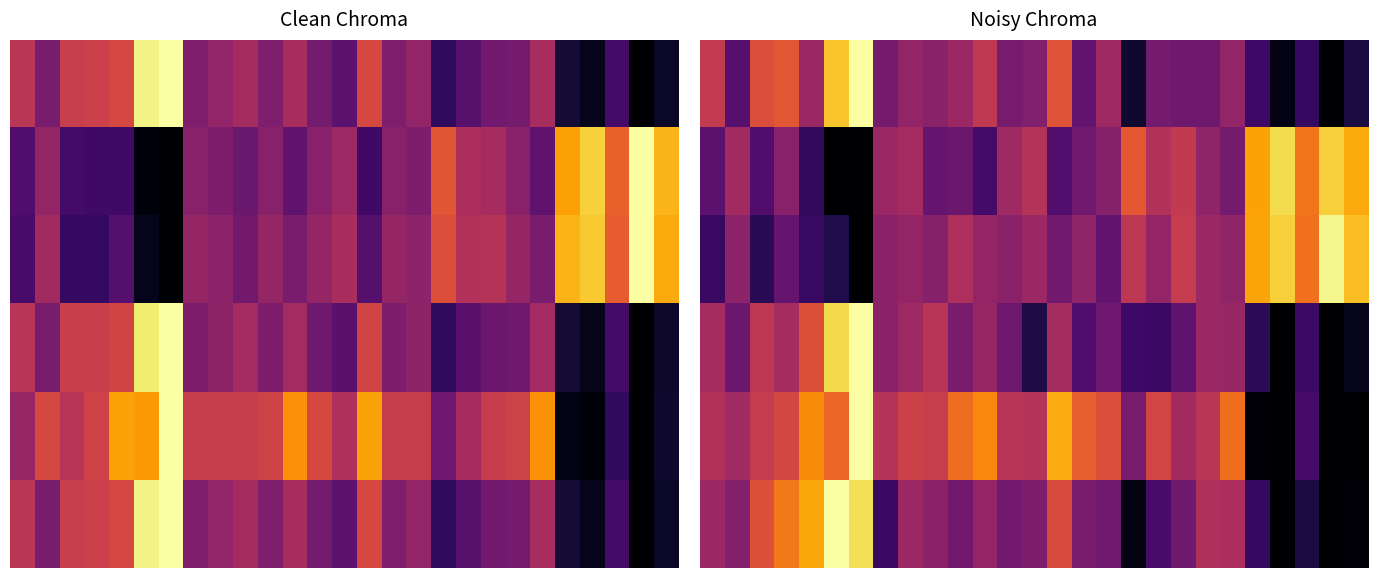

What is the total value across all series at 9?

9.7